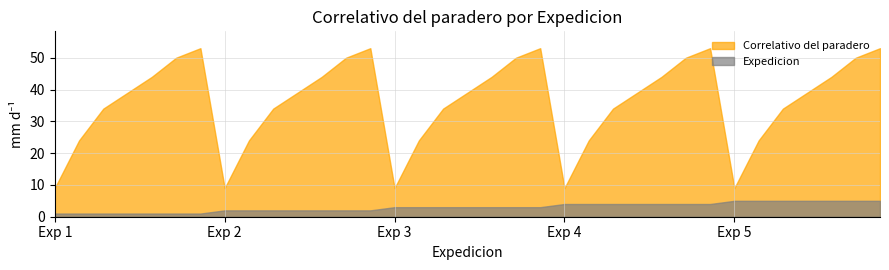

Which category has the highest value in the Expedicion series?

5